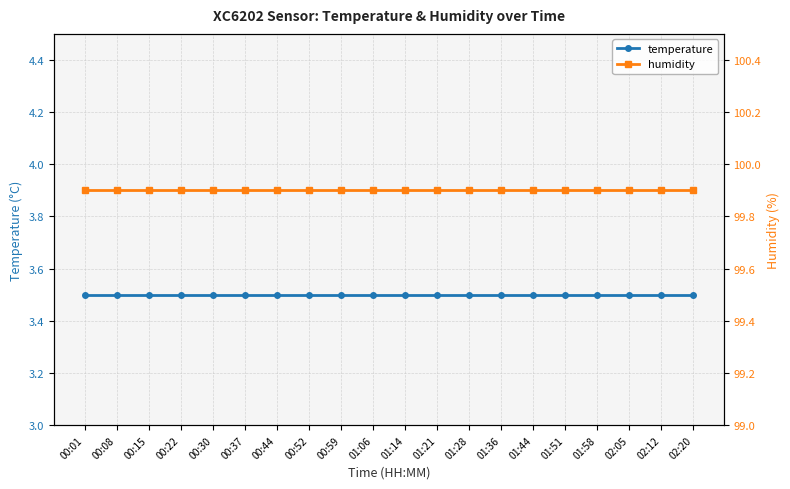

What is the label of the 7th point from the right?

01:36